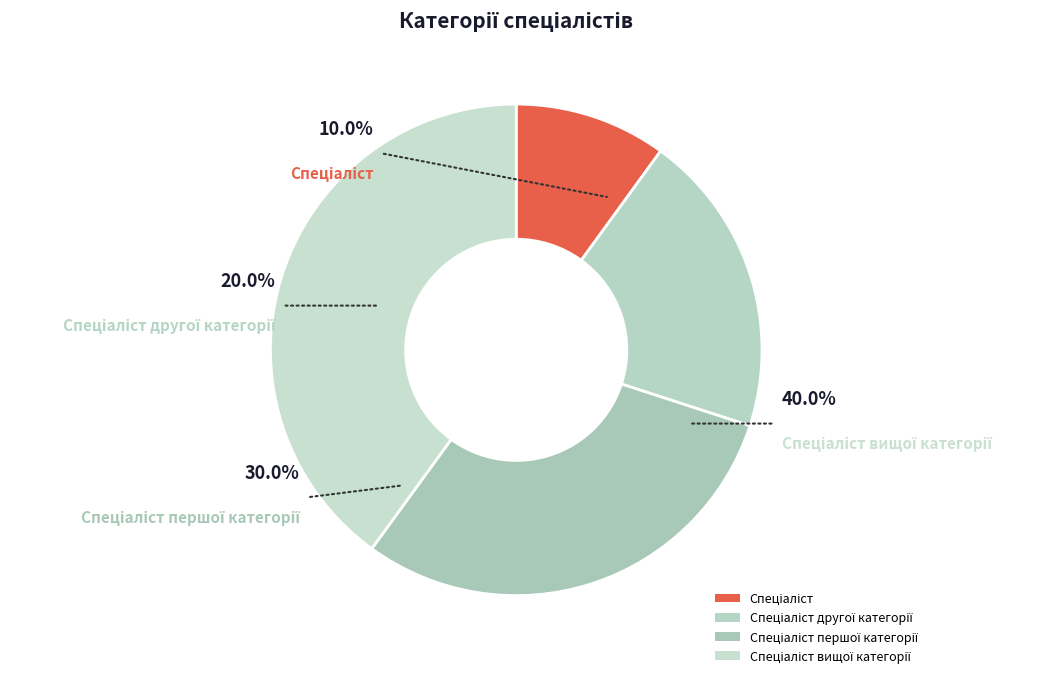

How many segments does this pie chart have?

4